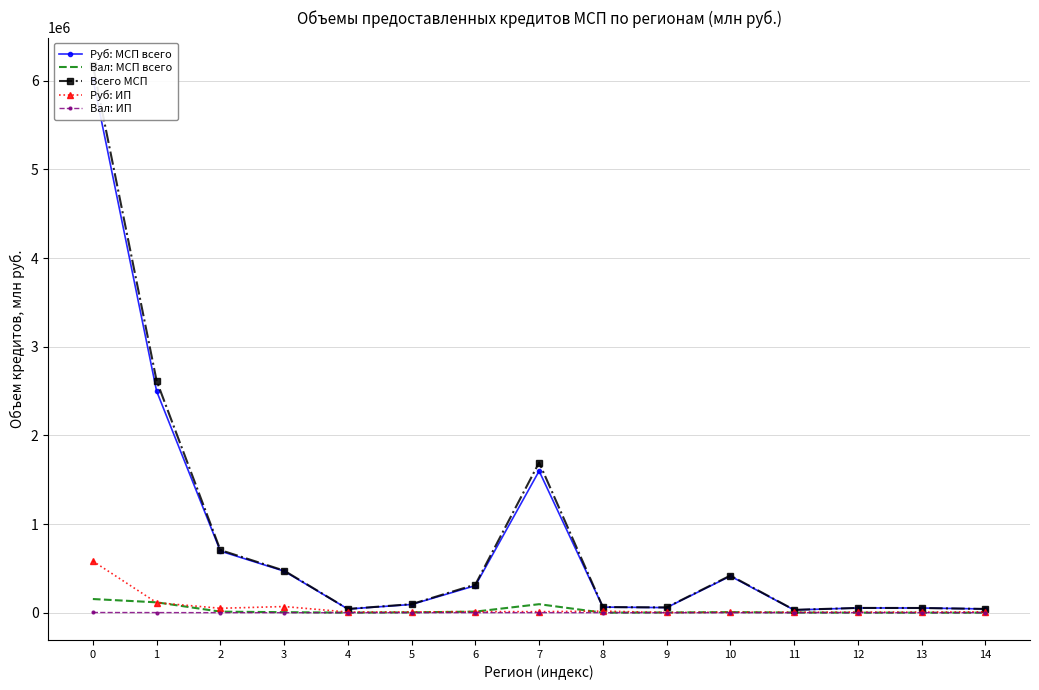

Which series has the largest total across all categories?

Всего МСП